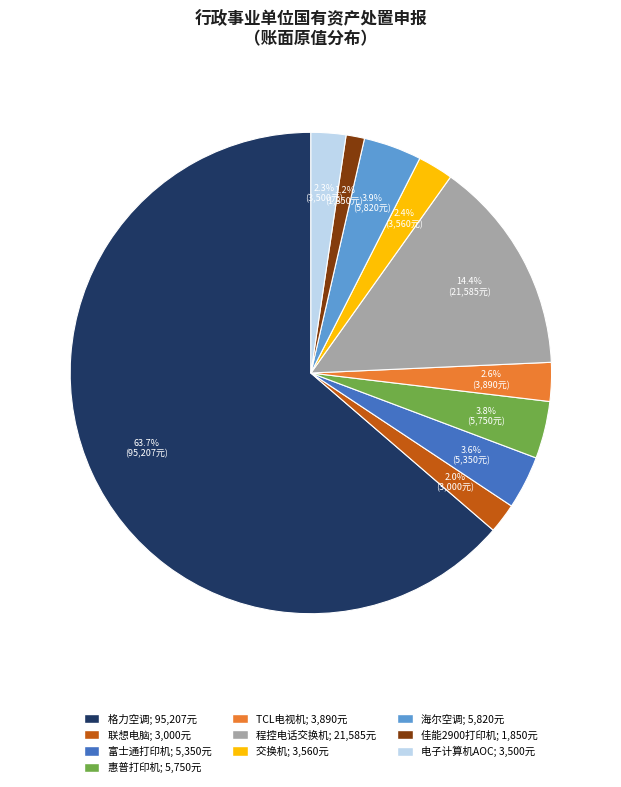

Which slice is the largest?

格力空调